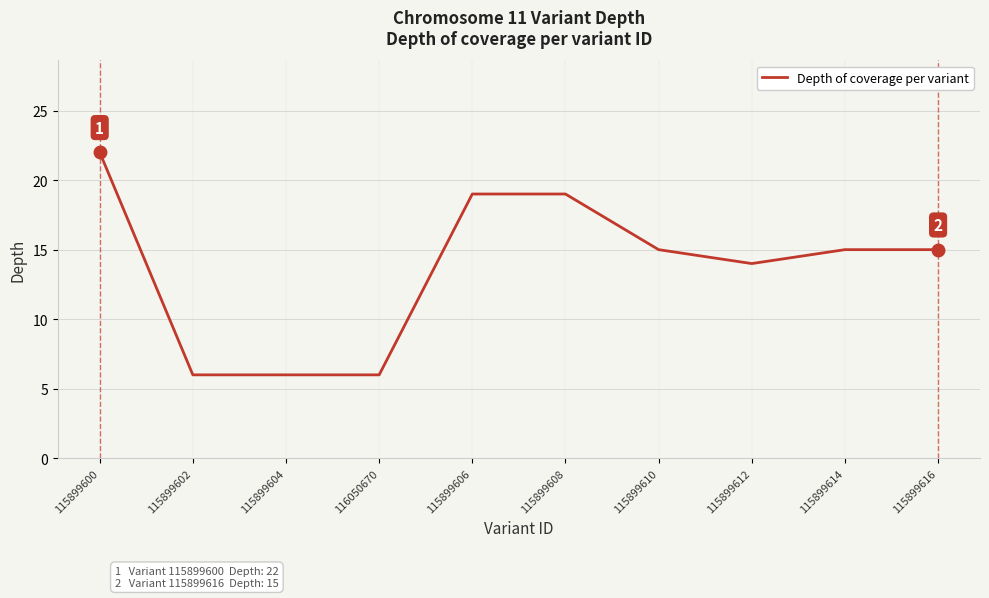

Is it true that the value at 115899610 is 15?

True